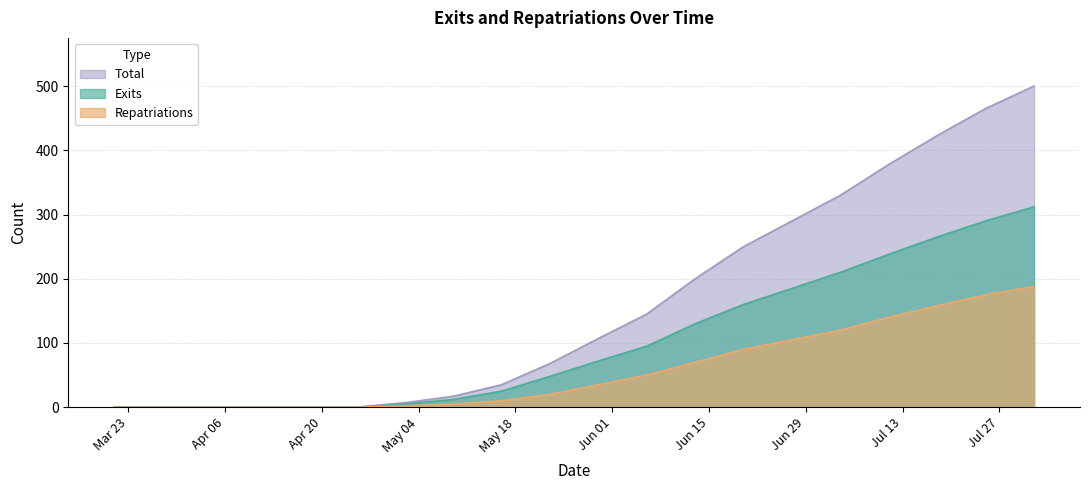

True or false: Repatriations and Total cross at least once.

False